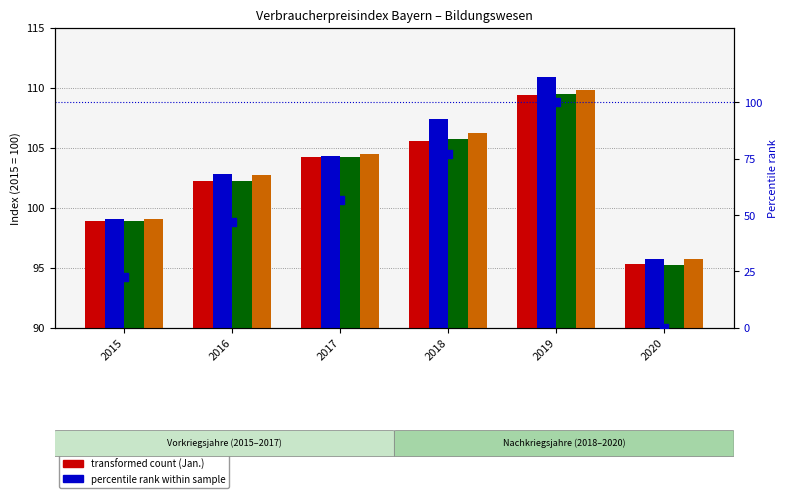

What is the total value across all series at 2020?

381.9